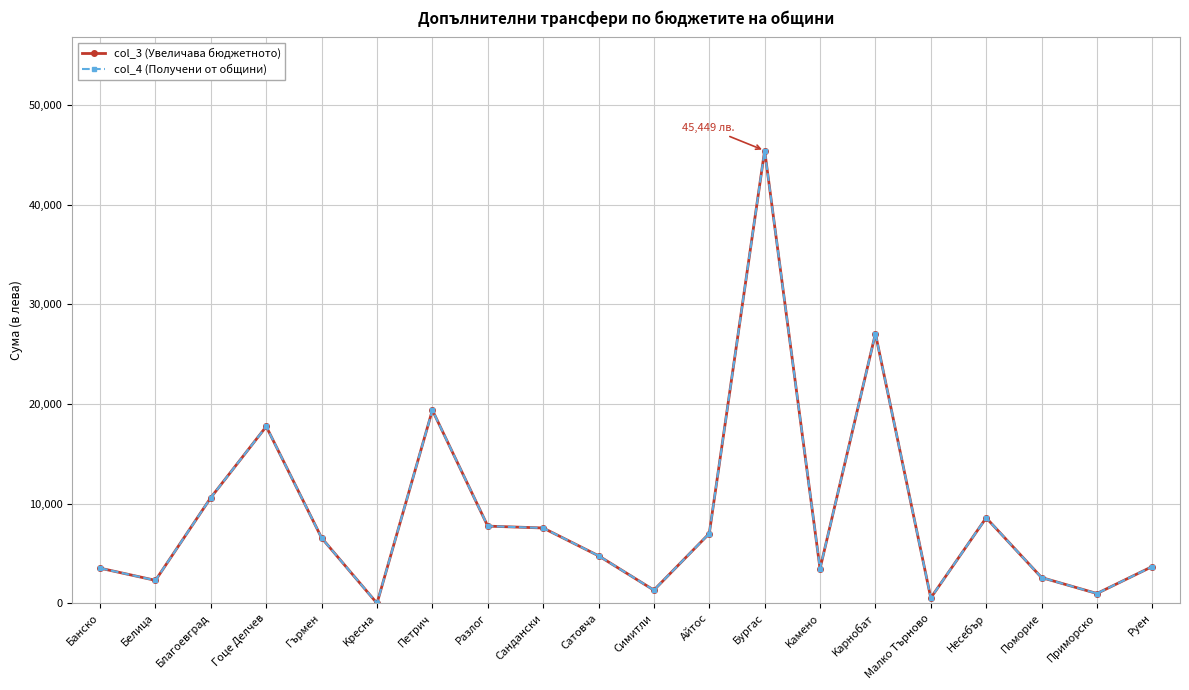

At which label does col_3 (Увеличава бюджетното) reach its peak?

Бургас